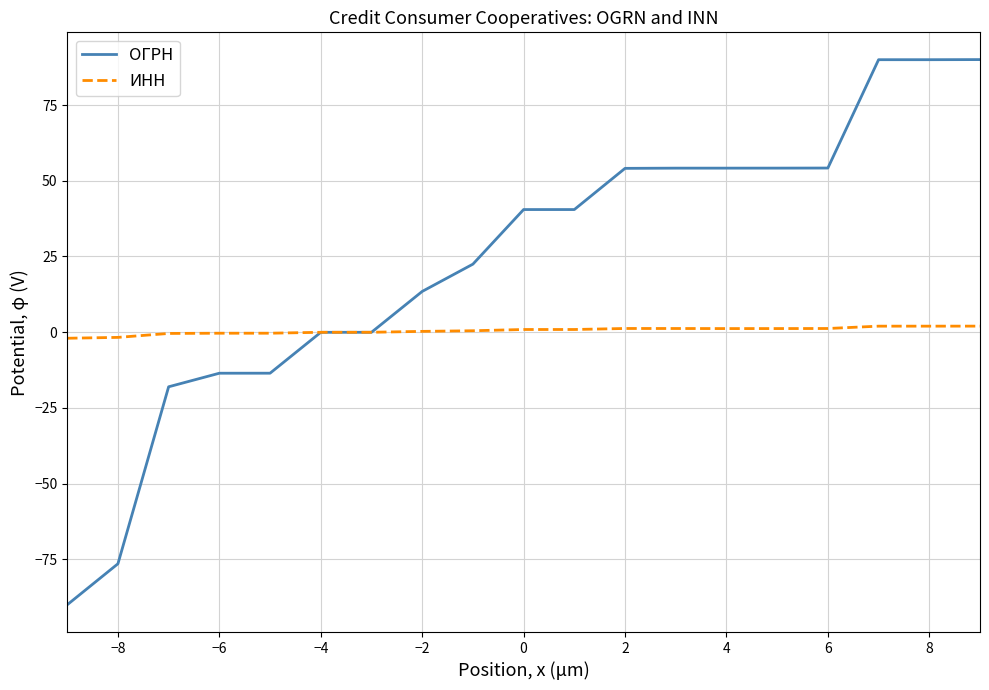

Which series has the largest total across all categories?

ОГРН